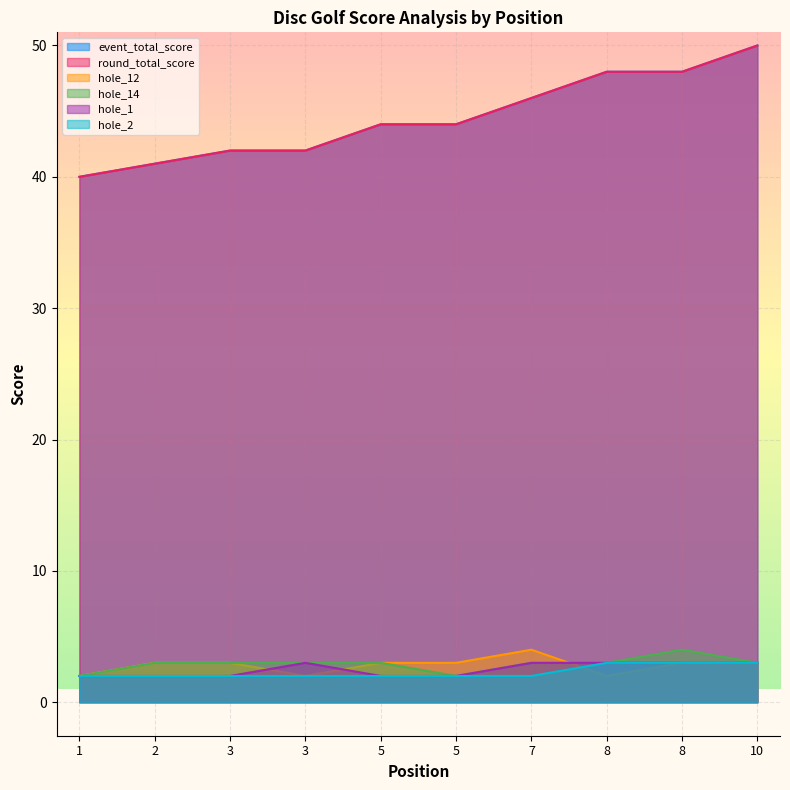

Reading left to right, extract all data points from this chart.

event_total_score: 40	41	42	42	44	44	46	48	48	50
round_total_score: 40	41	42	42	44	44	46	48	48	50
hole_12: 2	3	3	2	3	3	4	2	3	3
hole_14: 2	3	3	3	3	2	3	3	4	3
hole_1: 2	2	2	3	2	2	3	3	3	3
hole_2: 2	2	2	2	2	2	2	3	3	3